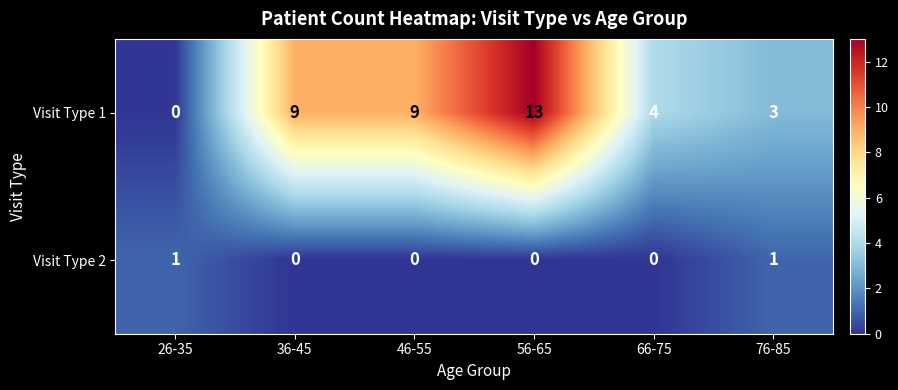

What is the difference between the maximum and minimum values in the Visit Type 1 series?

13